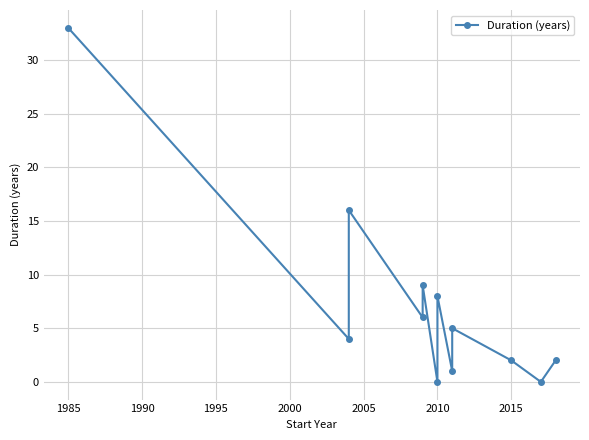

What value does the data have at 2010?

8